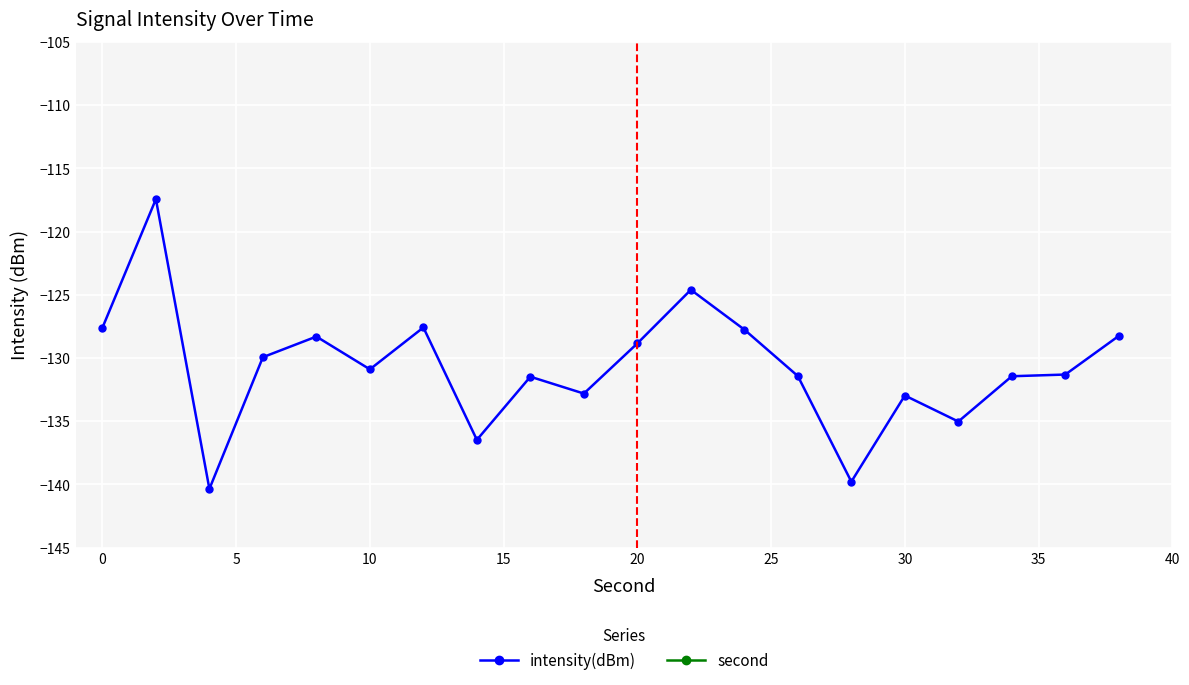

True or false: intensity(dBm) and second intersect in this chart.

False